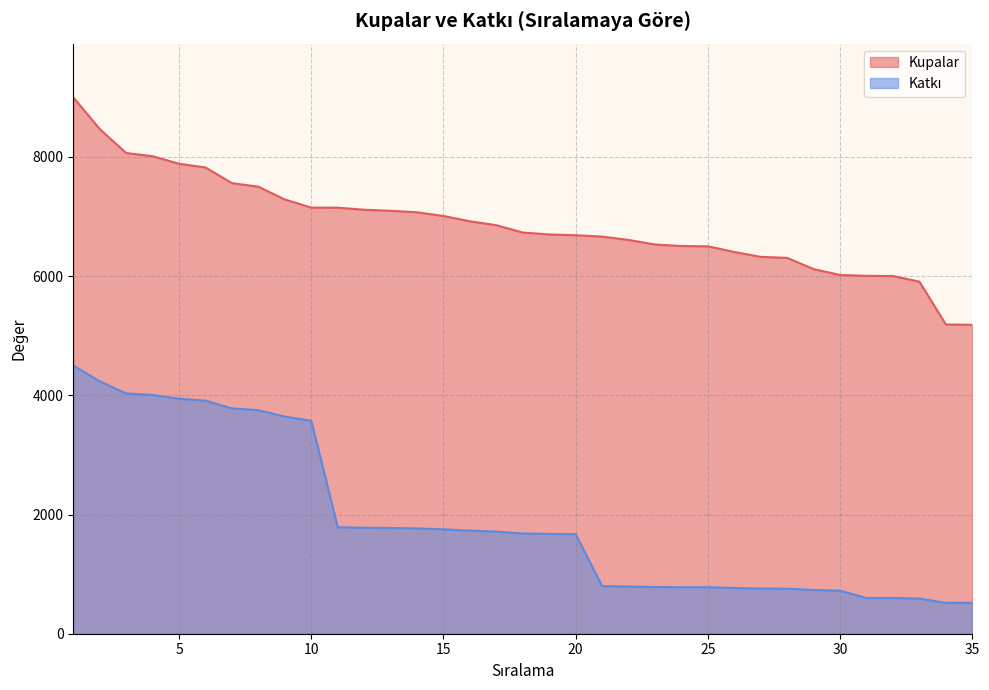

True or false: Katkı and Kupalar intersect in this chart.

False